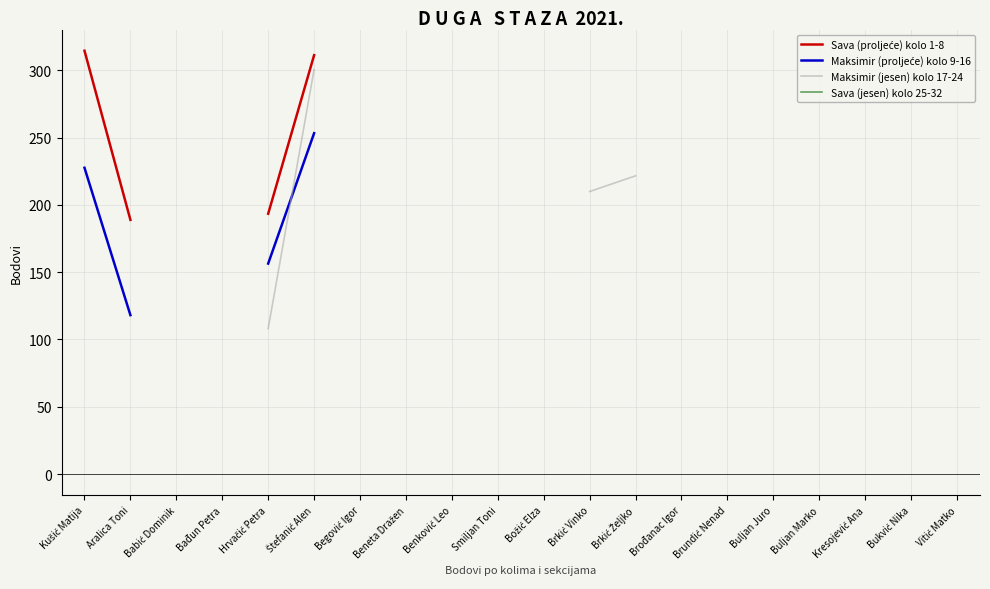

The Maksimir (jesen) kolo 17-24 series shows 108.1 at Hrvačić Petra. True or false?

True